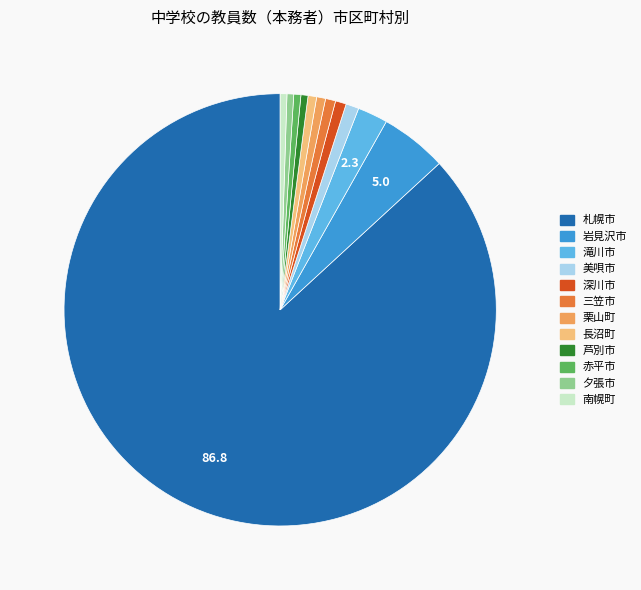

Approximately how many times larger is the value at 長沼町 compared to 赤平市?

1.2